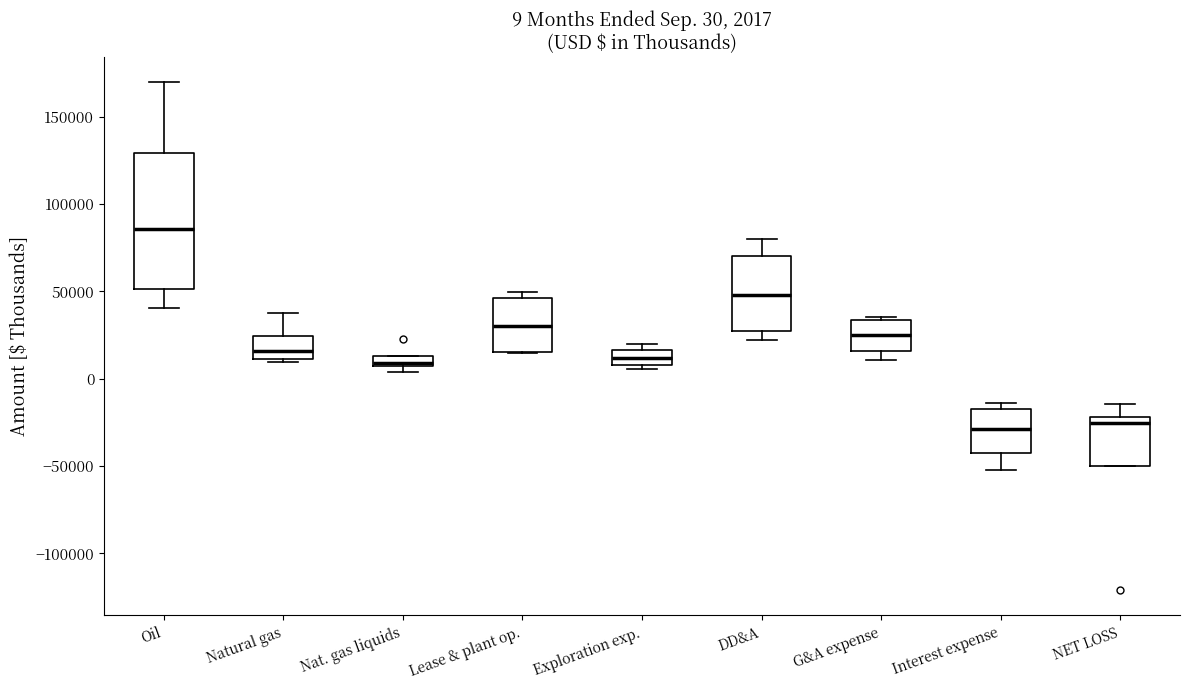

Which box is the tallest, from its lower edge to its upper edge?

Oil